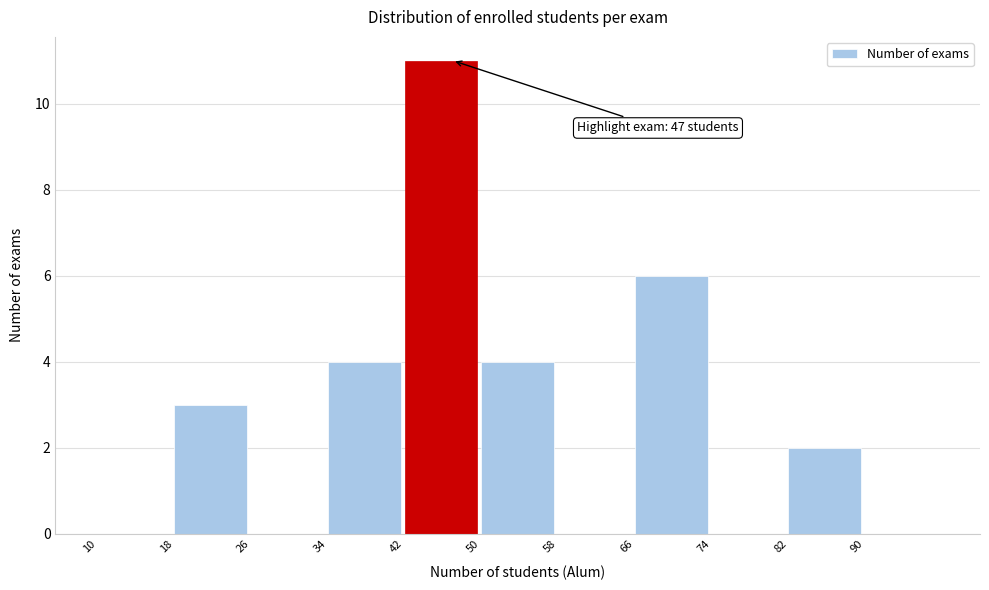

Which range on the x-axis has the tallest bar?

42 to 50